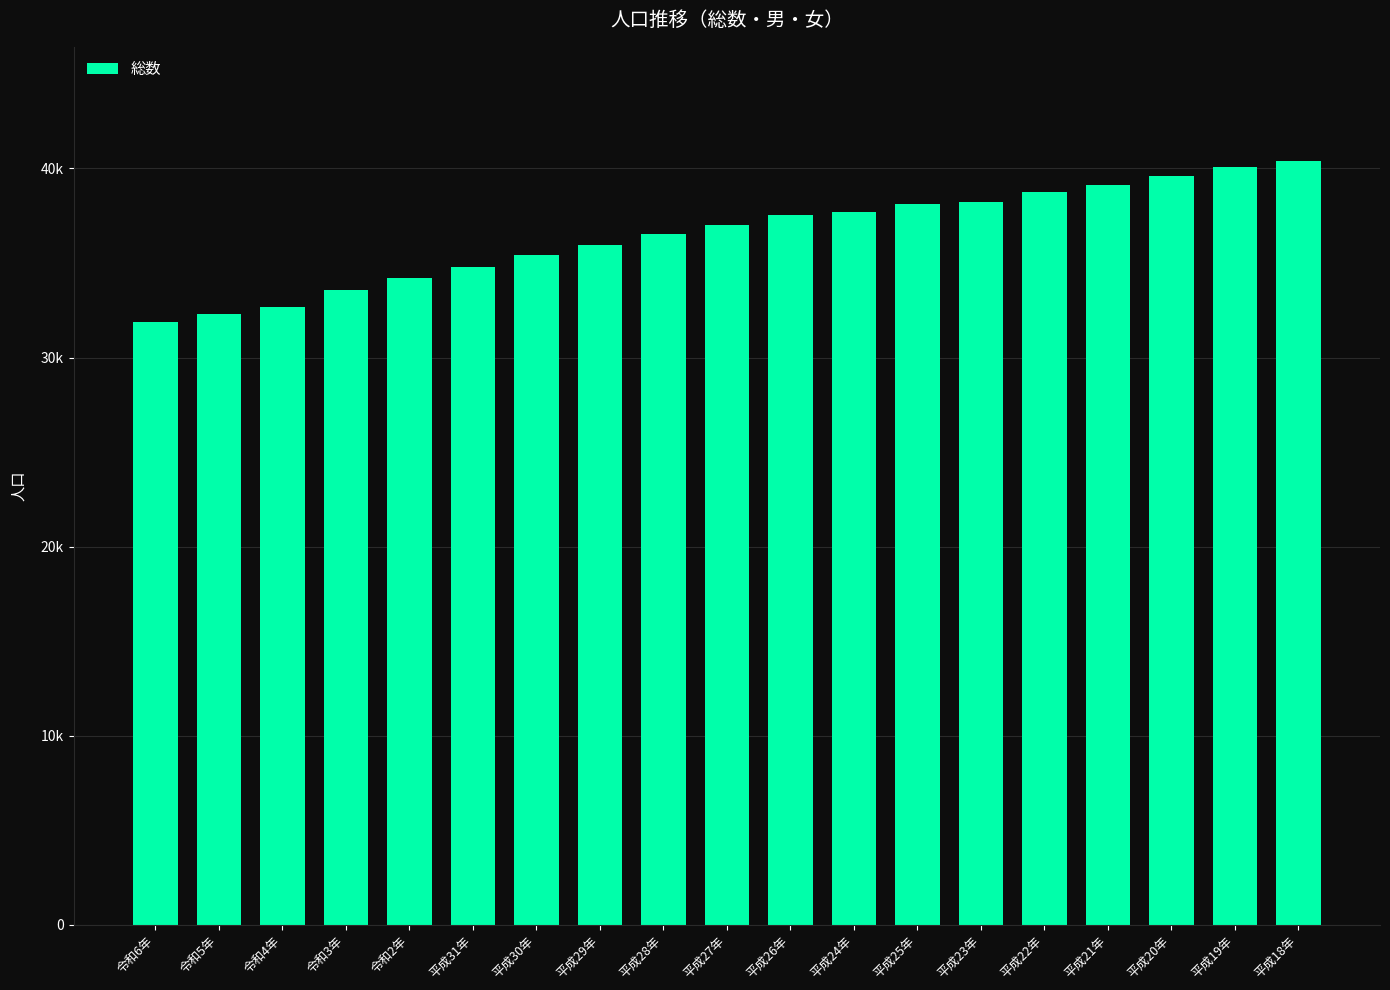

Does the chart contain stacked bars?

No